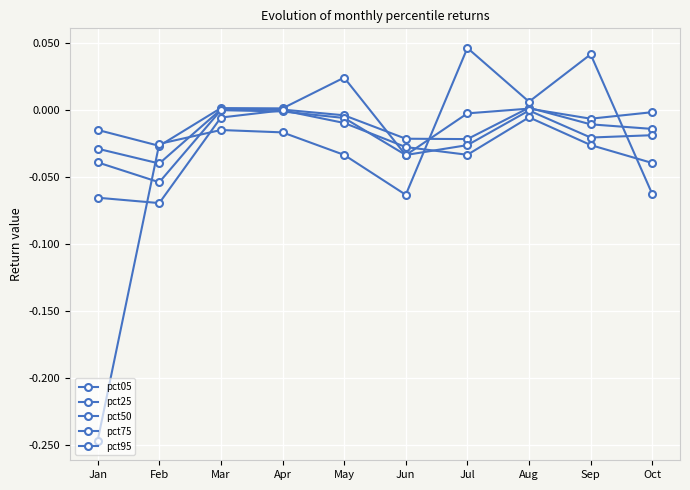

At which category is the sum across all series the highest?

Aug